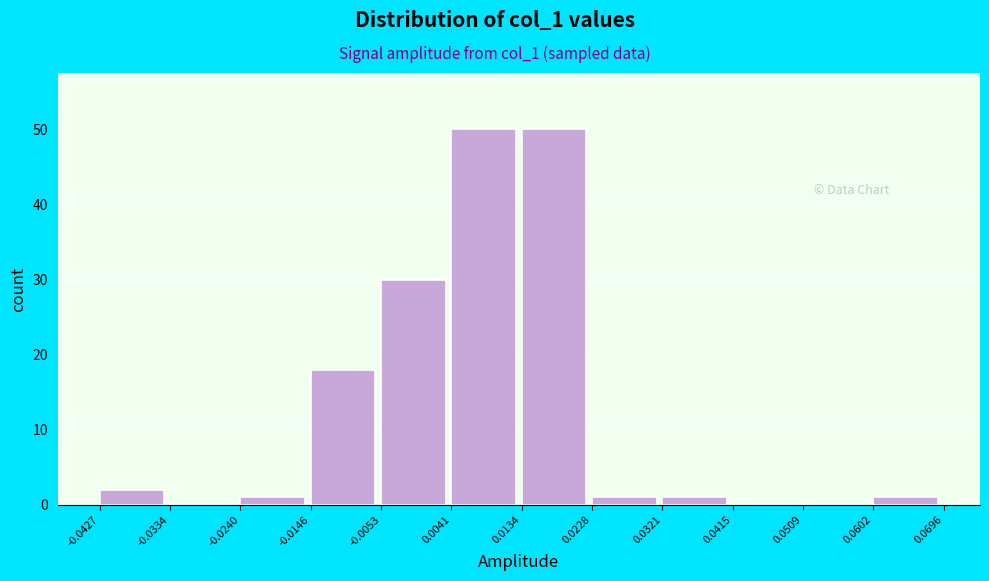

What is the height of the bar covering 0.0228 to 0.0321 on the x-axis? The values are not printed on the chart, so give them approximately, as read against the axis.

1